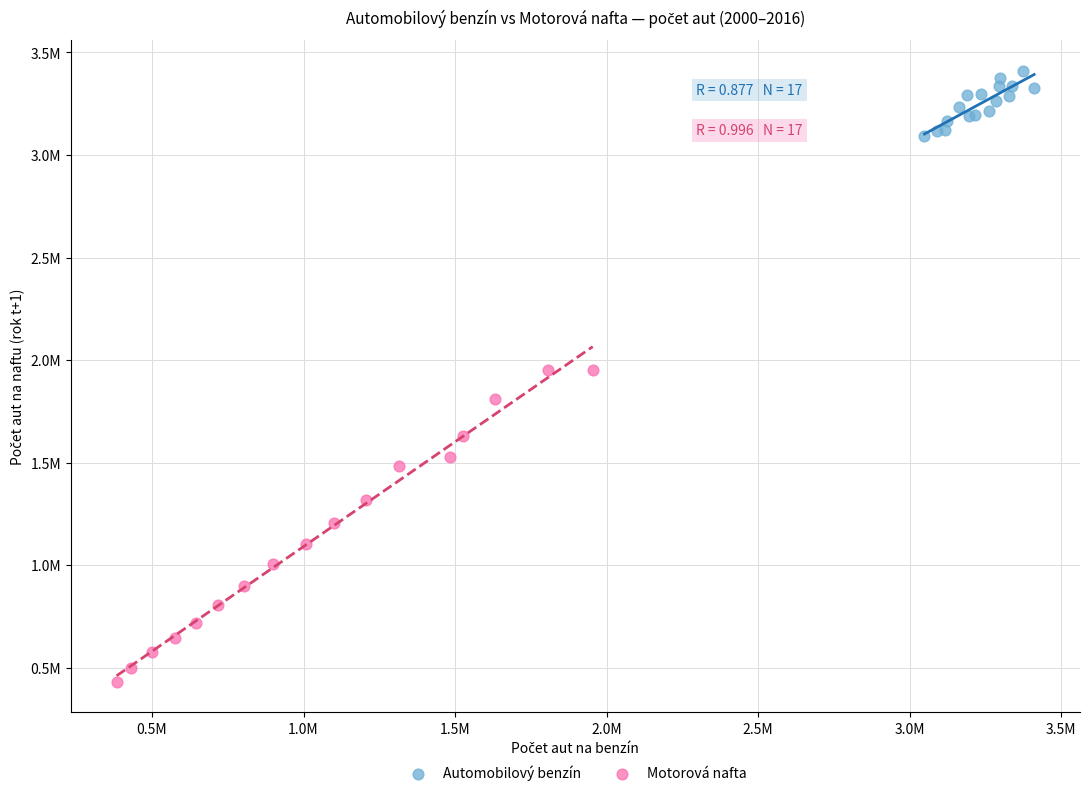

Which series has the widest spread of Y values?

Motorová nafta